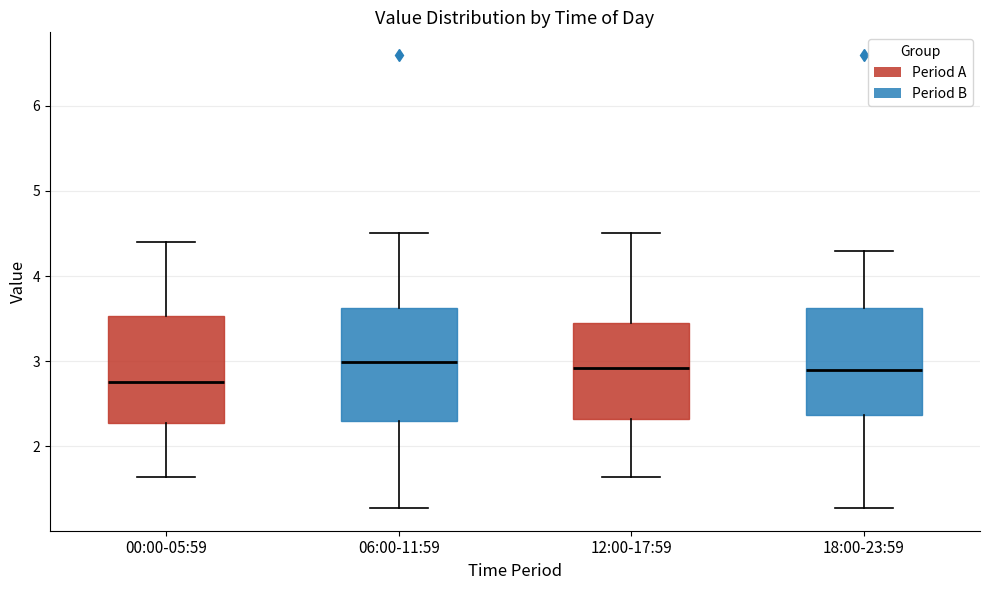

Which box has the lowest median line?

00:00-05:59